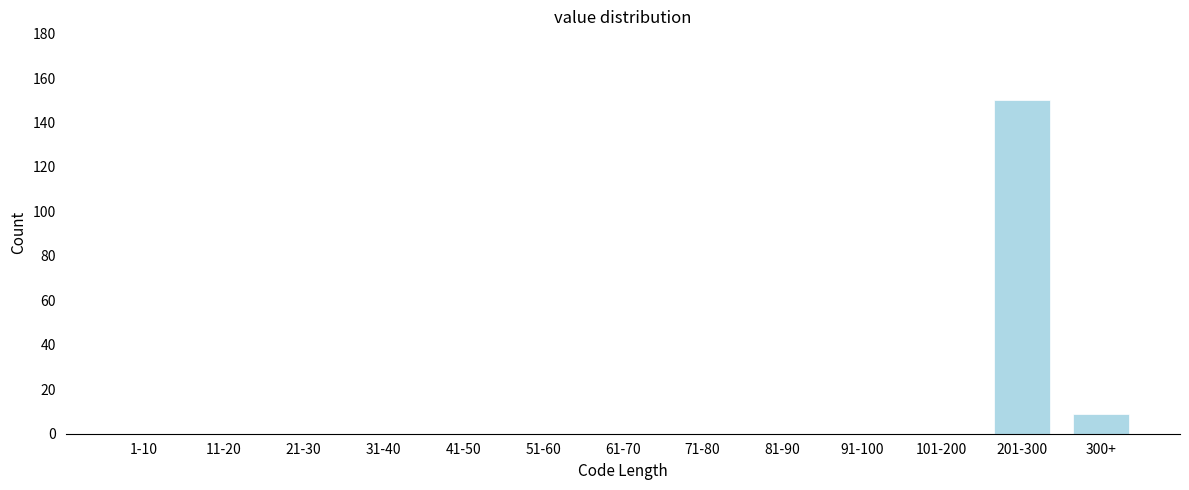

Reading left to right, what are all the values shown in this chart?

1-10=0	11-20=0	21-30=0	31-40=0	41-50=0	51-60=0	61-70=0	71-80=0	81-90=0	91-100=0	101-200=0	201-300=150	300+=9